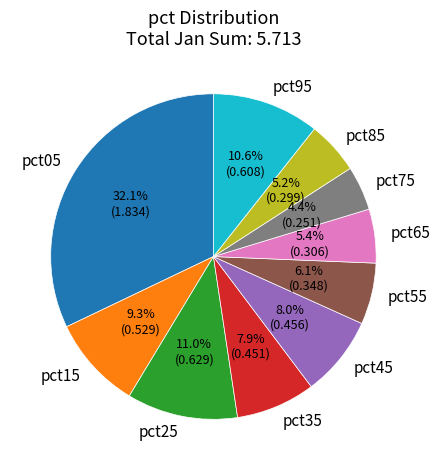

The pct95 slice represents 23% of the pie. True or false?

False